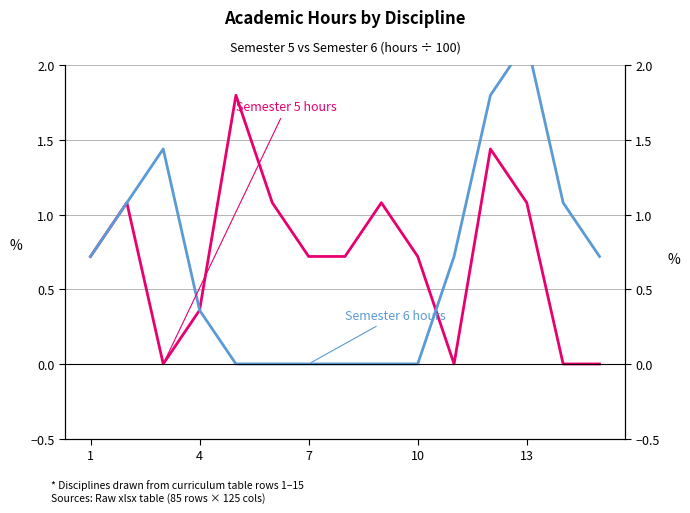

Is the value of Semester 5 hours at 1 greater than the value of Semester 6 hours at 14?

No